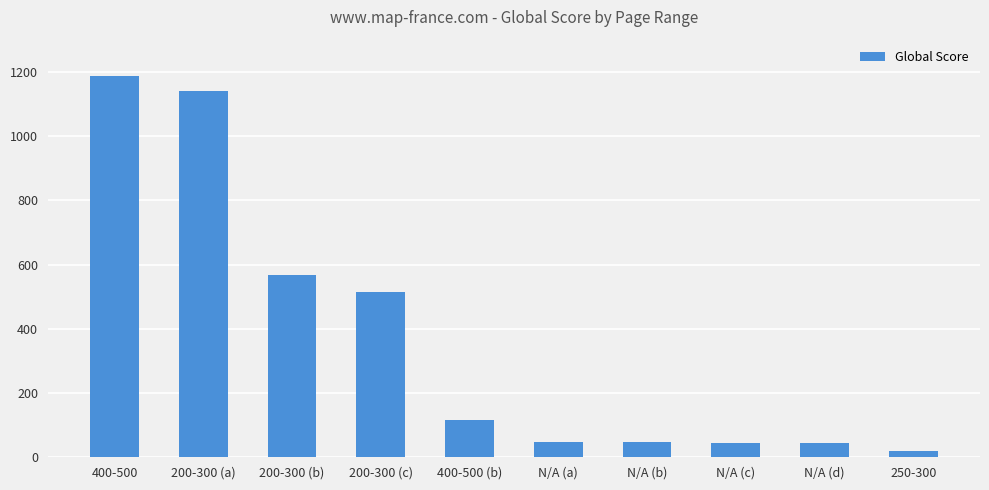

What is the value of the 1st bar from the left?

1186